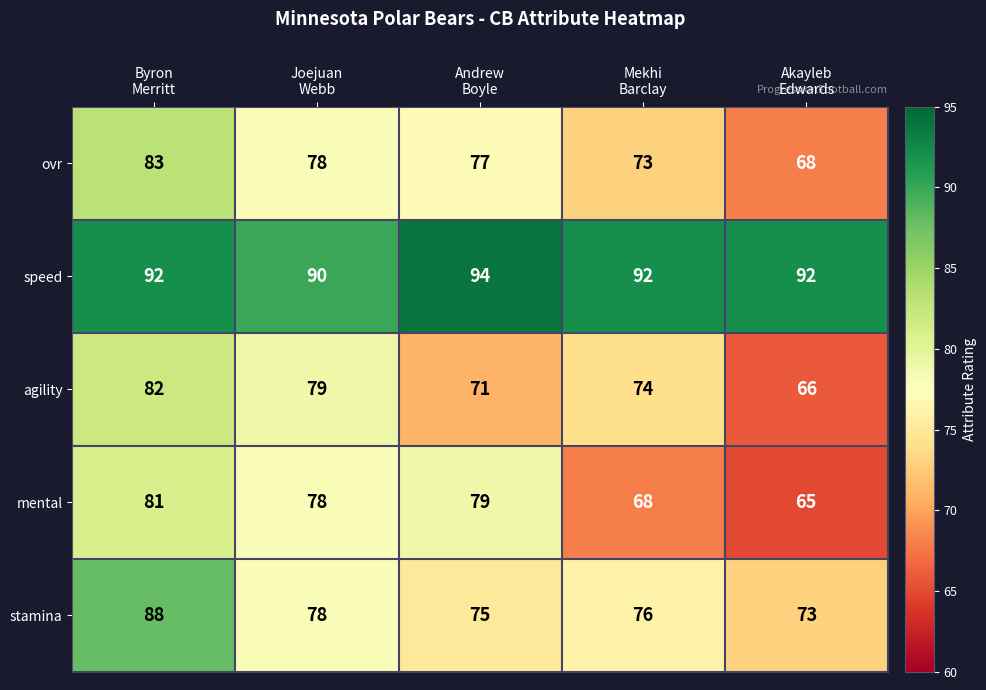

What is the difference between the highest and lowest values at Byron
Merritt?

11